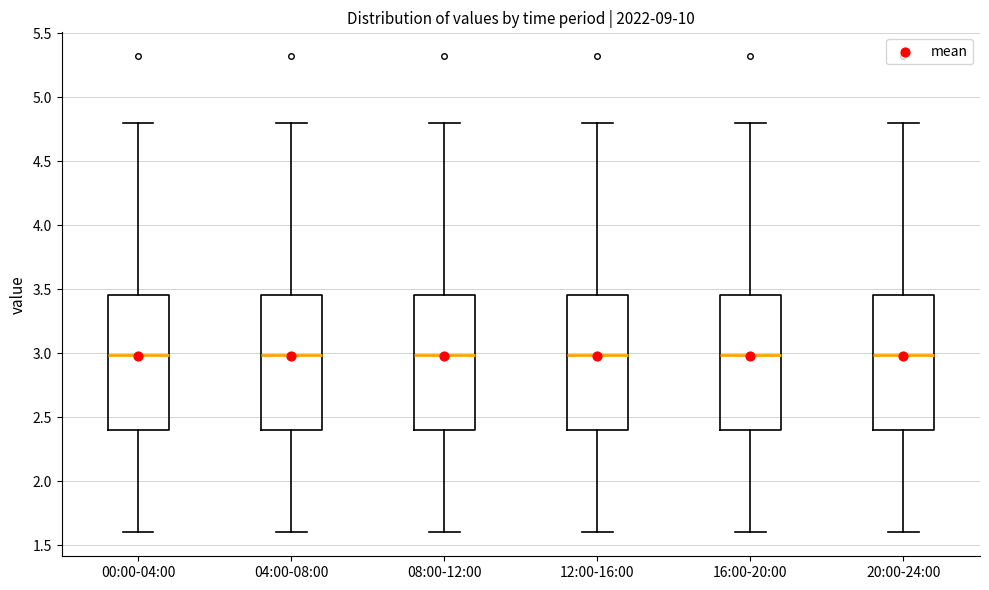

Reading left to right, read every box against the y-axis: the position of its median line, the range the box covers, and the ends of its whiskers. The values are not printed on the chart, so give them approximately, as read against the axis.

00:00-04:00: median 3.00, box 2.40 to 3.45, whiskers 1.60 to 4.80
04:00-08:00: median 3.00, box 2.40 to 3.45, whiskers 1.60 to 4.80
08:00-12:00: median 3.00, box 2.40 to 3.45, whiskers 1.60 to 4.80
12:00-16:00: median 3.00, box 2.40 to 3.45, whiskers 1.60 to 4.80
16:00-20:00: median 3.00, box 2.40 to 3.45, whiskers 1.60 to 4.80
20:00-24:00: median 3.00, box 2.40 to 3.45, whiskers 1.60 to 4.80